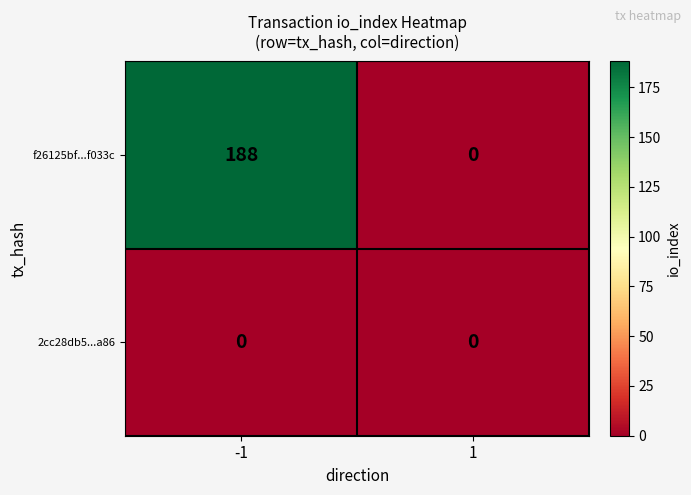

The 2cc28db5...a86 series shows 0 at -1. True or false?

True